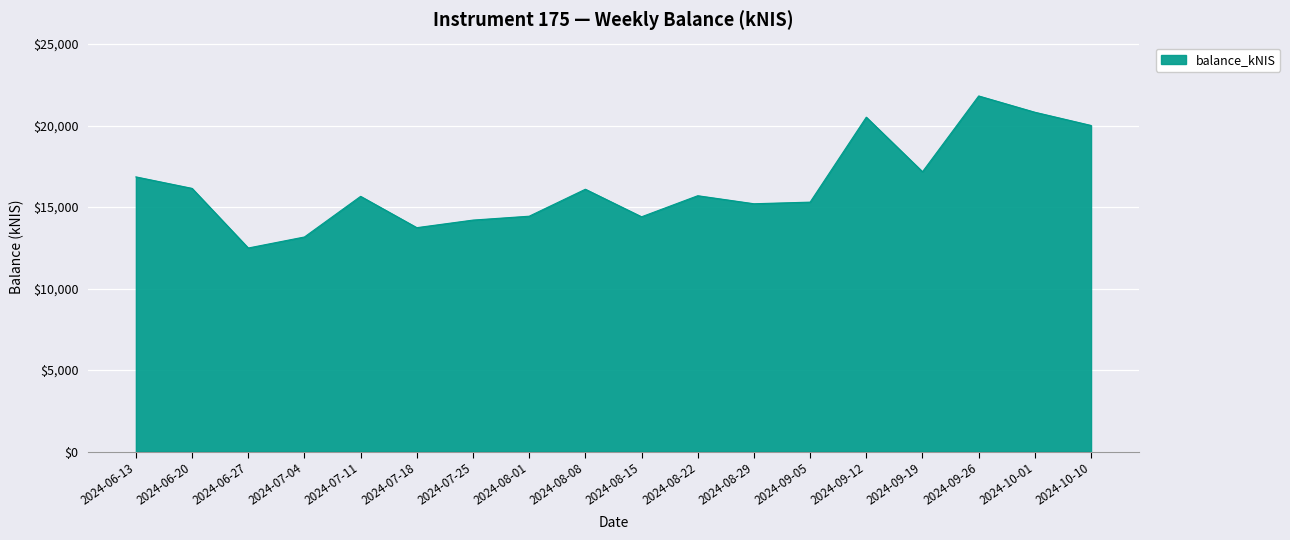

What is the greatest value displayed?

21815.3